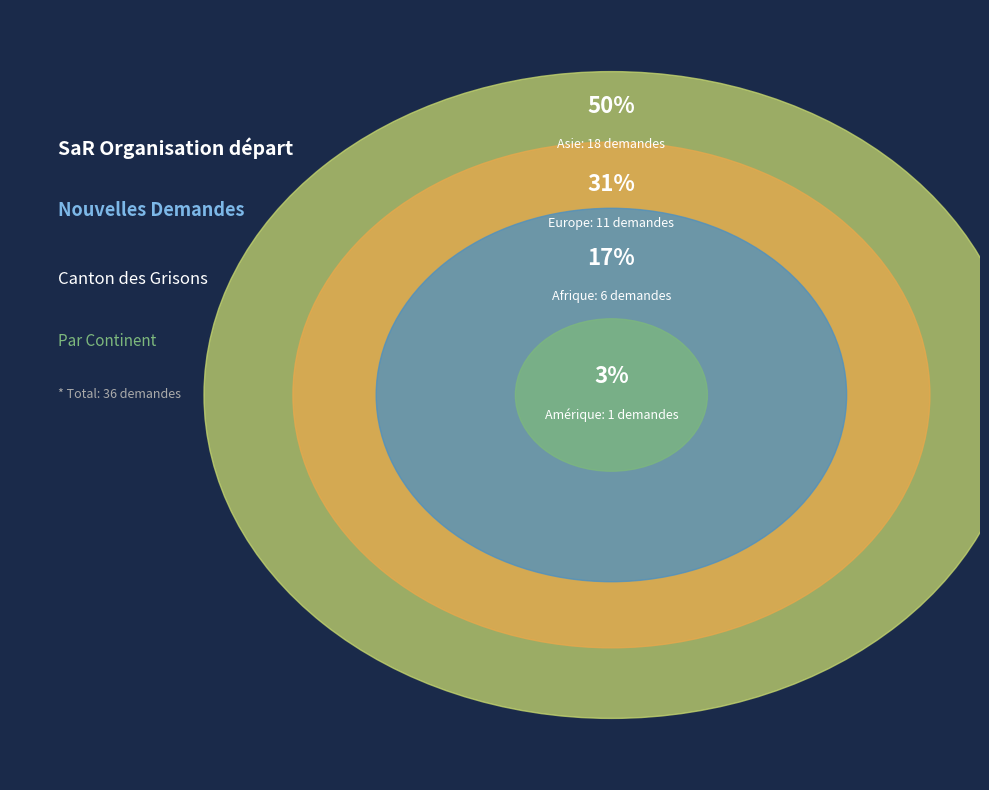

What is the total percentage of Océanie and Amérique?

2.8%